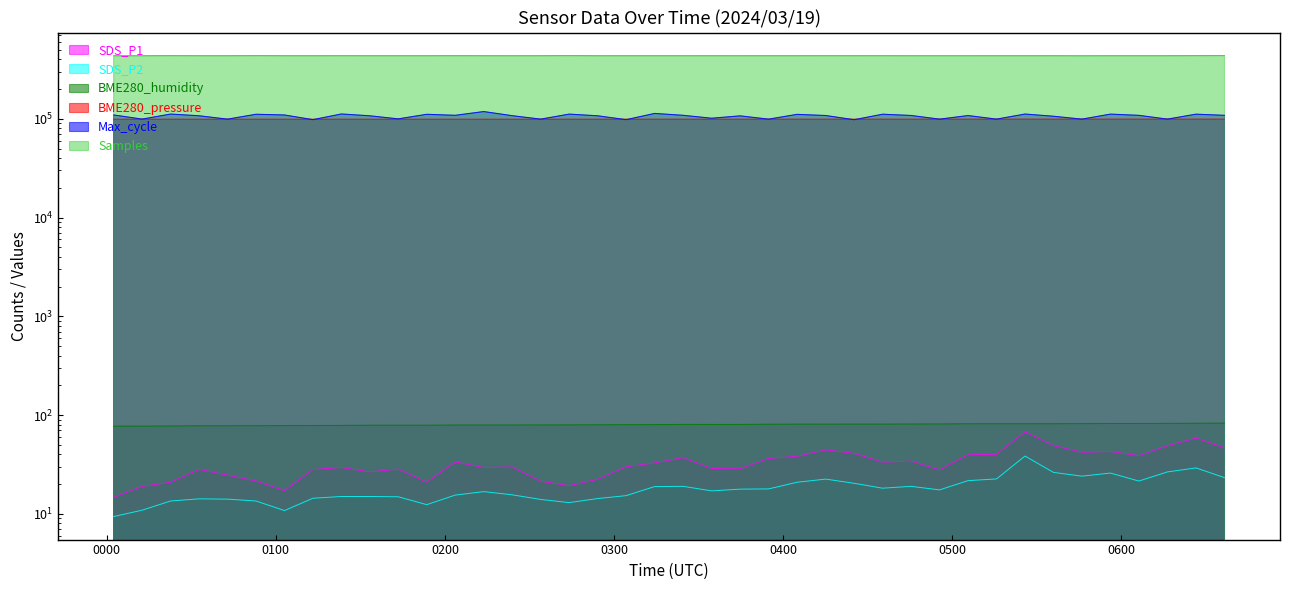

How many categories are shown in the chart?

40